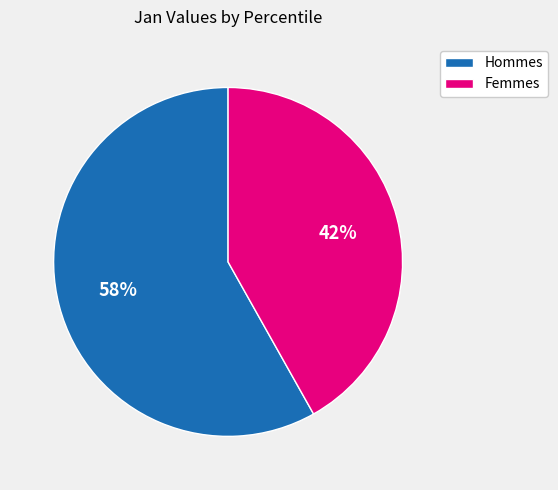

Does any single category account for the majority?

Yes